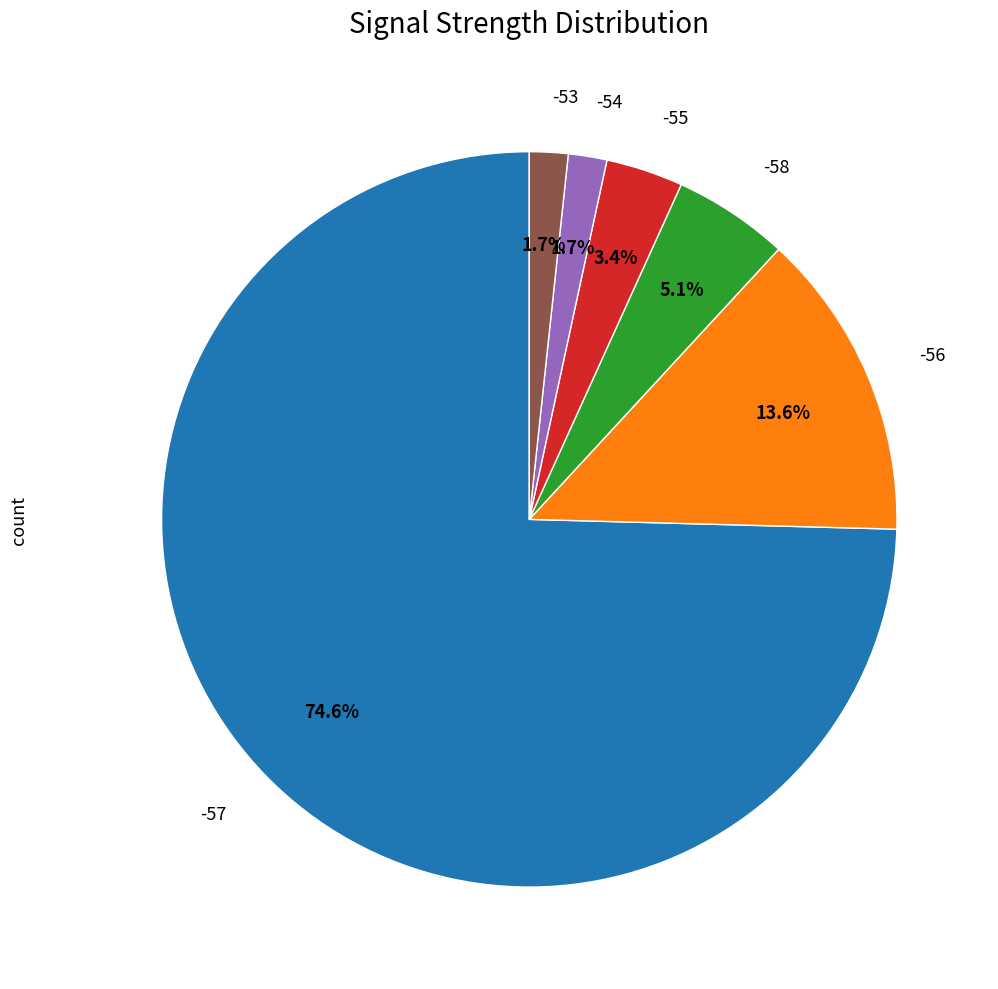

Does any single category account for the majority?

Yes